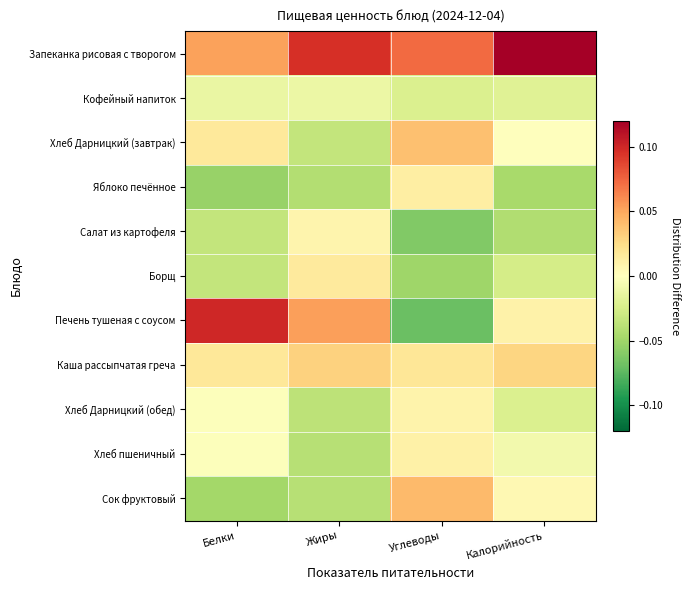

Reading left to right, what are all the values shown in this chart?

Запеканка рисовая с творогом: Белки=0.1	Жиры=0.1	Углеводы=0.1	Калорийность=0.1
Кофейный напиток: Белки=-0.0	Жиры=-0.0	Углеводы=-0.0	Калорийность=-0.0
Хлеб Дарницкий (завтрак): Белки=0.0	Жиры=-0.0	Углеводы=0.0	Калорийность=0.0
Яблоко печённое: Белки=-0.1	Жиры=-0.0	Углеводы=0.0	Калорийность=-0.0
Салат из картофеля: Белки=-0.0	Жиры=0.0	Углеводы=-0.1	Калорийность=-0.0
Борщ: Белки=-0.0	Жиры=0.0	Углеводы=-0.1	Калорийность=-0.0
Печень тушеная с соусом: Белки=0.1	Жиры=0.1	Углеводы=-0.1	Калорийность=0.0
Каша рассыпчатая греча: Белки=0.0	Жиры=0.0	Углеводы=0.0	Калорийность=0.0
Хлеб Дарницкий (обед): Белки=-0.0	Жиры=-0.0	Углеводы=0.0	Калорийность=-0.0
Хлеб пшеничный: Белки=-0.0	Жиры=-0.0	Углеводы=0.0	Калорийность=-0.0
Сок фруктовый: Белки=-0.0	Жиры=-0.0	Углеводы=0.0	Калорийность=0.0